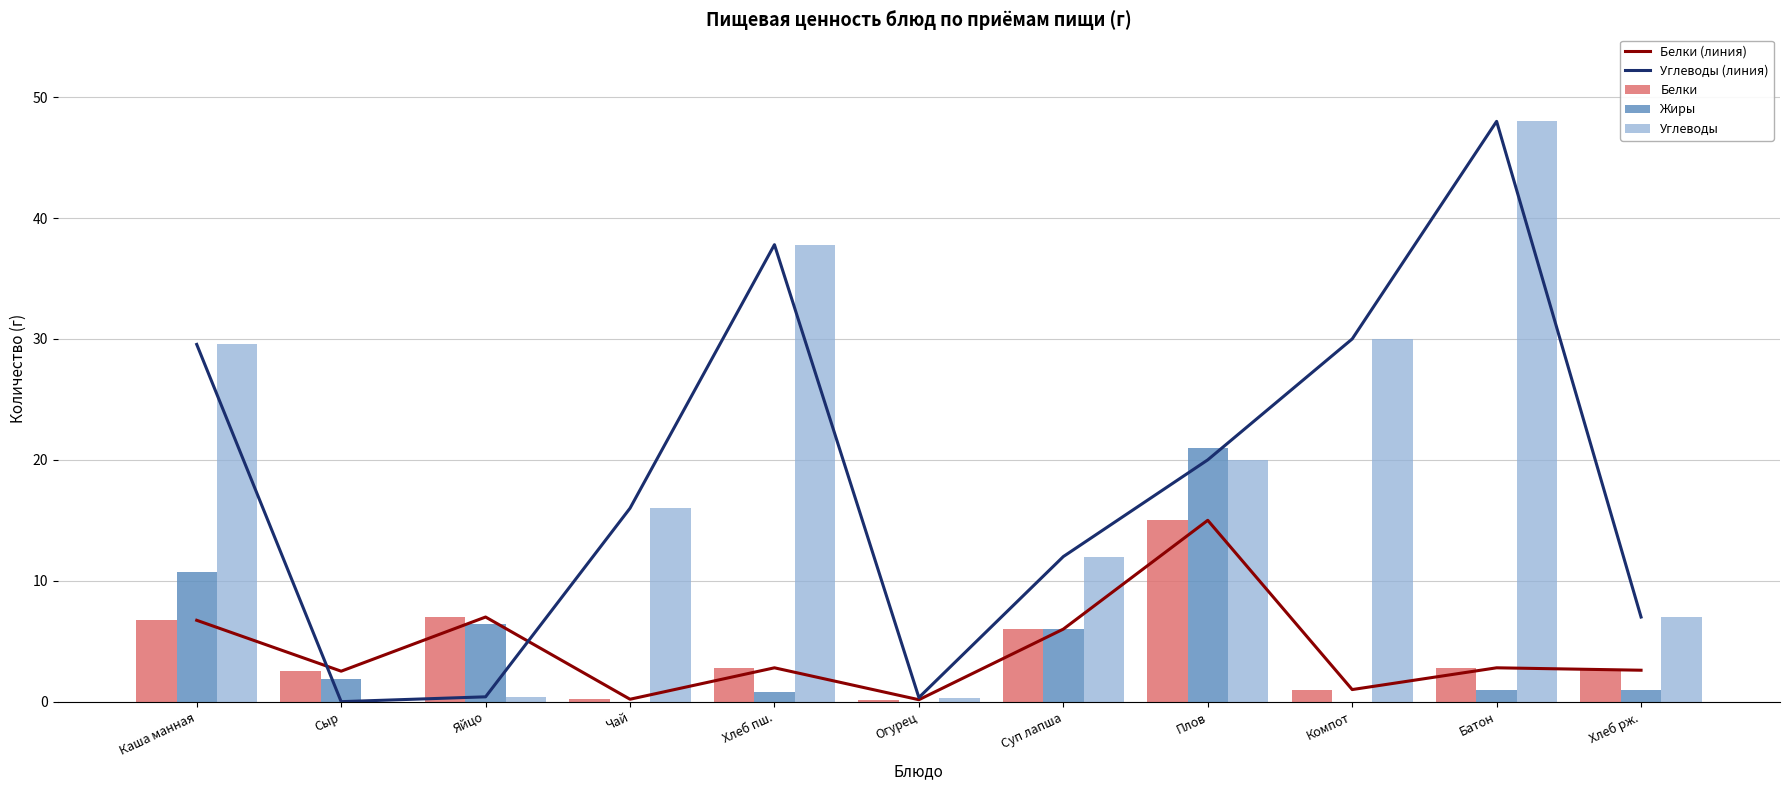

Reading left to right, extract all data points from this chart.

Белки (линия): 6.7	2.5	7.0	0.2	2.8	0.2	6.0	15.0	1.0	2.8	2.6
Углеводы (линия): 29.6	0.0	0.4	16.0	37.8	0.3	12.0	20.0	30.0	48.0	7.0
Белки: 6.7	2.5	7.0	0.2	2.8	0.2	6.0	15.0	1.0	2.8	2.6
Жиры: 10.7	1.9	6.4	0.0	0.8	0.0	6.0	21.0	0.0	1.0	1.0
Углеводы: 29.6	0.0	0.4	16.0	37.8	0.3	12.0	20.0	30.0	48.0	7.0